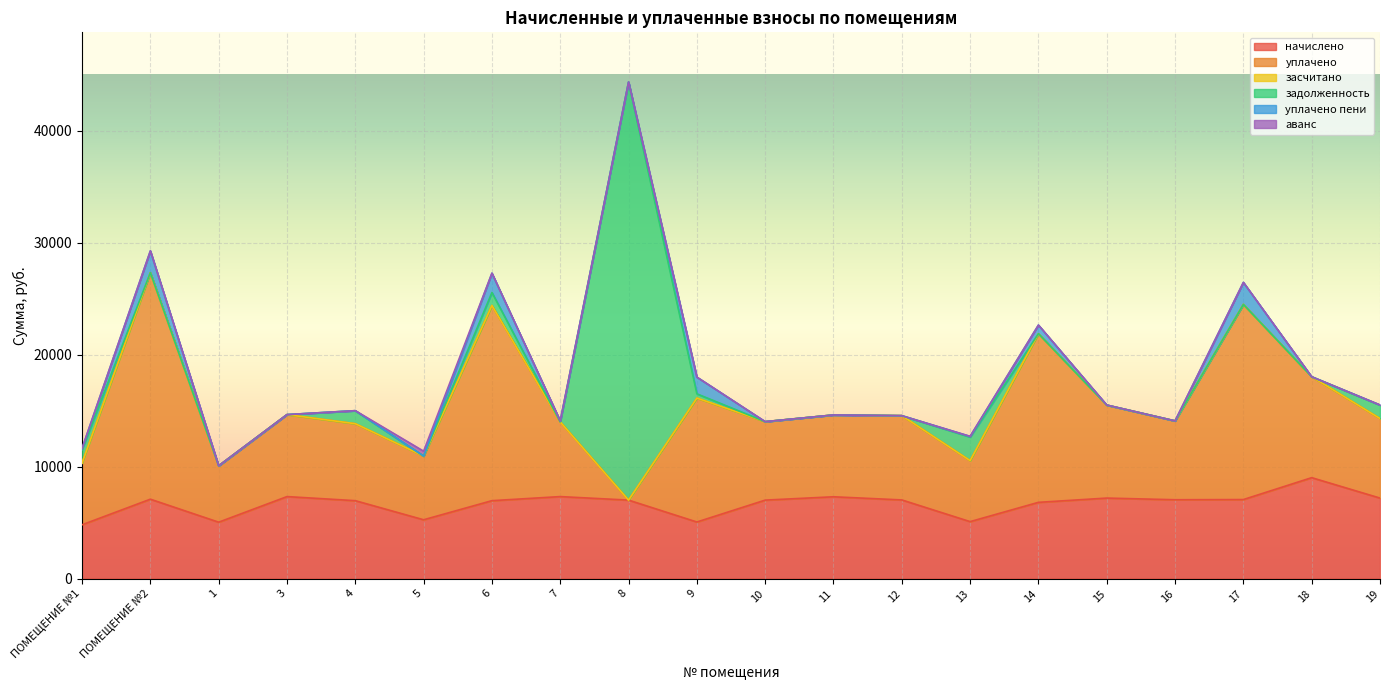

Reading right to left, what are all the values shown in this chart?

начислено: 19=7187.0	18=9008.6	17=7054.6	16=7038.0	15=7187.0	14=6806.2	13=5083.9	12=7021.4	11=7303.0	10=7004.9	9=5050.8	8=7004.9	7=7319.5	6=6955.2	5=5249.5	4=6955.2	3=7319.5	1=5034.2	ПОМЕЩЕНИЕ №2=7087.7	ПОМЕЩЕНИЕ №1=4802.4
уплачено: 19=7100.2	18=9008.6	17=17423.1	16=7038.0	15=8298.1	14=15059.0	13=5446.2	12=7521.8	11=7303.0	10=7004.9	9=11062.2	8=0.0	7=6665.4	6=17426.0	5=5687.0	4=6871.2	3=7319.5	1=5034.2	ПОМЕЩЕНИЕ №2=20218.9	ПОМЕЩЕНИЕ №1=5512.5
засчитано: 19=0.0	18=0.0	17=0.0	16=0.0	15=0.0	14=0.0	13=0.0	12=0.0	11=0.0	10=0.0	9=0.0	8=0.0	7=0.0	6=0.0	5=0.0	4=0.0	3=0.0	1=0.0	ПОМЕЩЕНИЕ №2=0.0	ПОМЕЩЕНИЕ №1=0.0
задолженность: 19=1197.8	18=0.0	17=0.0	16=0.0	15=0.0	14=0.0	13=2106.3	12=0.0	11=0.0	10=0.0	9=382.6	8=37326.1	7=0.0	6=1159.2	5=0.0	4=1159.2	3=0.0	1=0.0	ПОМЕЩЕНИЕ №2=0.0	ПОМЕЩЕНИЕ №1=1200.6
уплачено пени: 19=11.9	18=0.0	17=1963.1	16=0.0	15=8.6	14=766.2	13=58.3	12=0.3	11=0.0	10=0.0	9=1490.5	8=0.0	7=88.8	6=1723.1	5=0.0	4=5.2	3=0.0	1=0.0	ПОМЕЩЕНИЕ №2=1949.3	ПОМЕЩЕНИЕ №1=106.5
аванс: 19=0.0	18=0.0	17=0.0	16=0.0	15=0.0	14=0.0	13=0.0	12=0.0	11=0.0	10=0.0	9=0.0	8=0.0	7=0.0	6=0.0	5=437.5	4=0.0	3=0.0	1=0.0	ПОМЕЩЕНИЕ №2=0.0	ПОМЕЩЕНИЕ №1=0.0